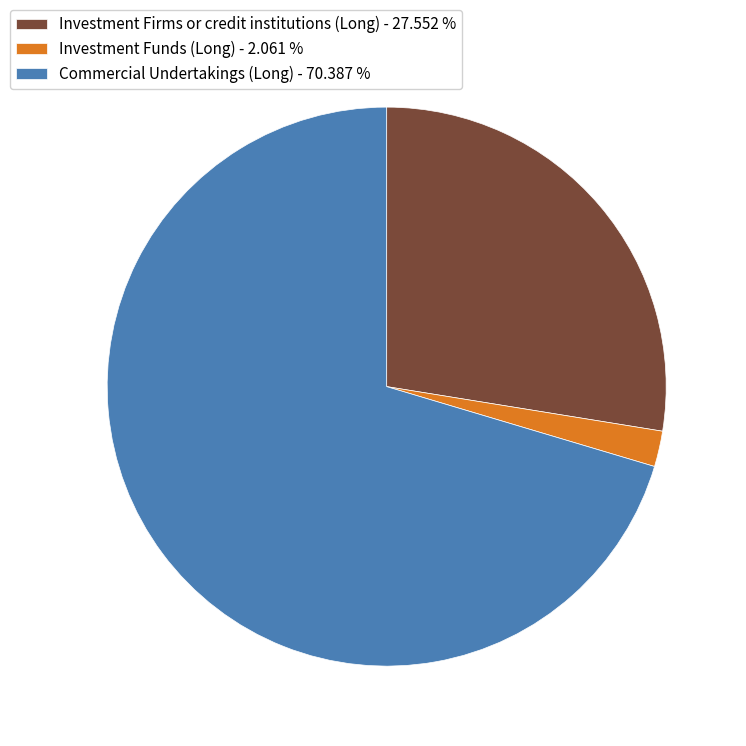

Combined, do Investment Funds (Long) - 2.061 % and Investment Firms or credit institutions (Long) - 27.552 % account for over 50%?

No